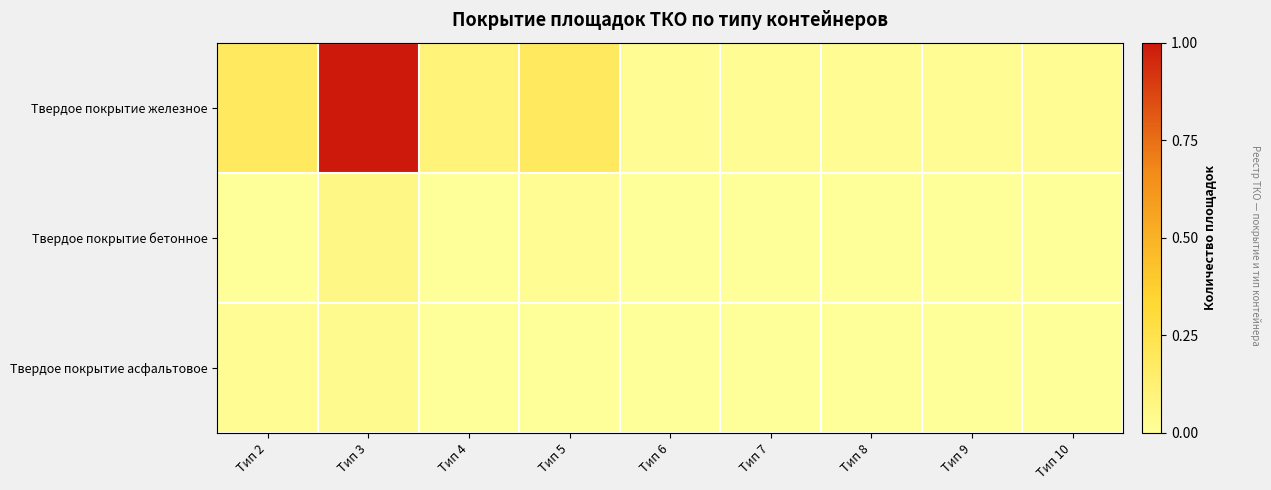

Reading left to right, transcribe all the data shown in this chart.

Твердое покрытие железное: Тип 2=0.2	Тип 3=1.0	Тип 4=0.1	Тип 5=0.2	Тип 6=0.0	Тип 7=0.0	Тип 8=0.0	Тип 9=0.0	Тип 10=0.0
Твердое покрытие бетонное: Тип 2=0.0	Тип 3=0.1	Тип 4=0.0	Тип 5=0.0	Тип 6=0.0	Тип 7=0.0	Тип 8=0.0	Тип 9=0.0	Тип 10=0.0
Твердое покрытие асфальтовое: Тип 2=0.0	Тип 3=0.0	Тип 4=0.0	Тип 5=0.0	Тип 6=0.0	Тип 7=0.0	Тип 8=0.0	Тип 9=0.0	Тип 10=0.0